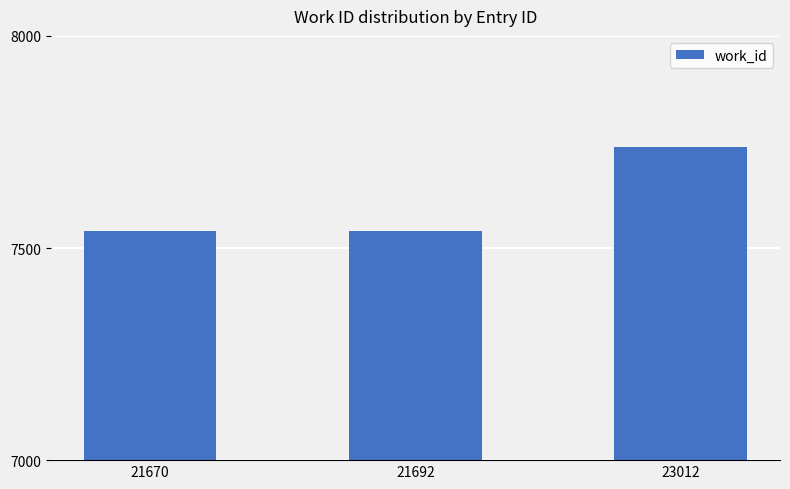

How many bars are there in total?

3